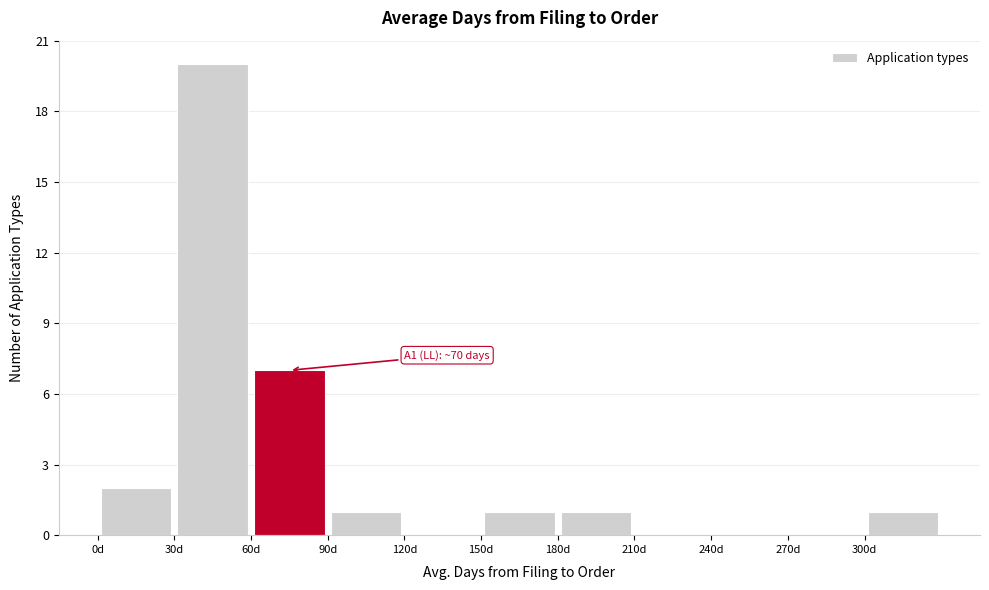

Over which range of the x-axis is the bar tallest?

30 to 60